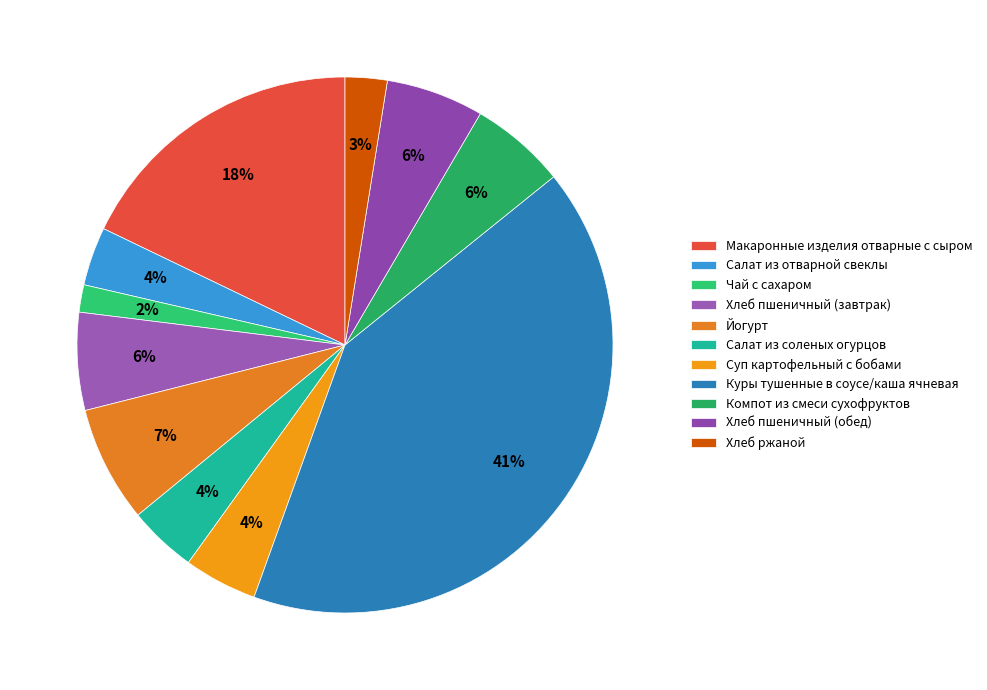

To the nearest percent, what is the difference between the Хлеб пшеничный (завтрак) and Макаронные изделия отварные с сыром slice percentages?

12%